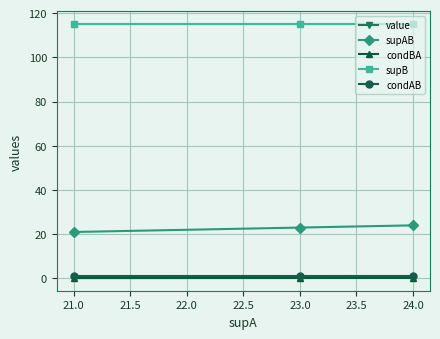

True or false: condAB has a value of 1.0 at 21.0.

True